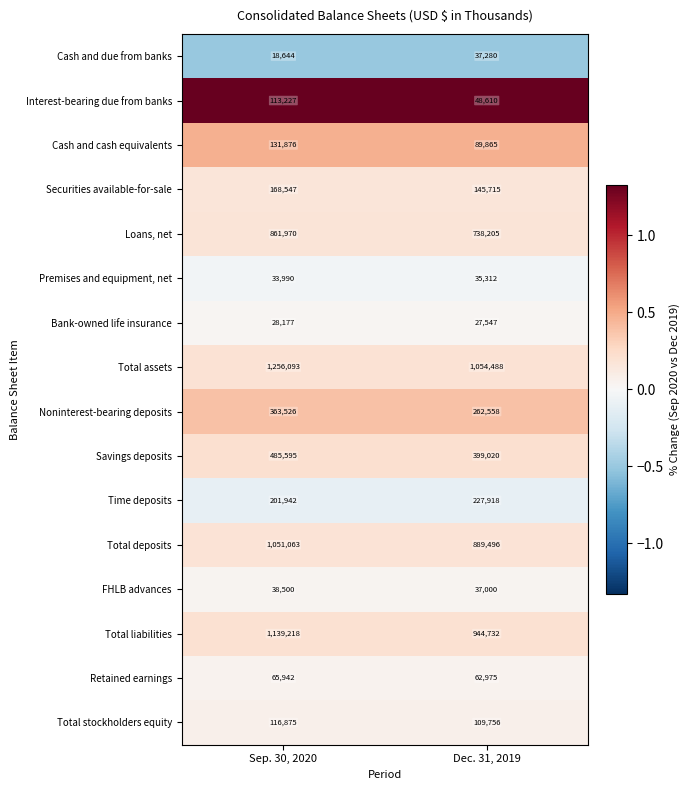

At Dec. 31, 2019, list the series in order from smallest to largest.

Bank-owned life insurance, Premises and equipment, net, FHLB advances, Cash and due from banks, Interest-bearing due from banks, Retained earnings, Cash and cash equivalents, Total stockholders equity, Securities available-for-sale, Time deposits, Noninterest-bearing deposits, Savings deposits, Loans, net, Total deposits, Total liabilities, Total assets